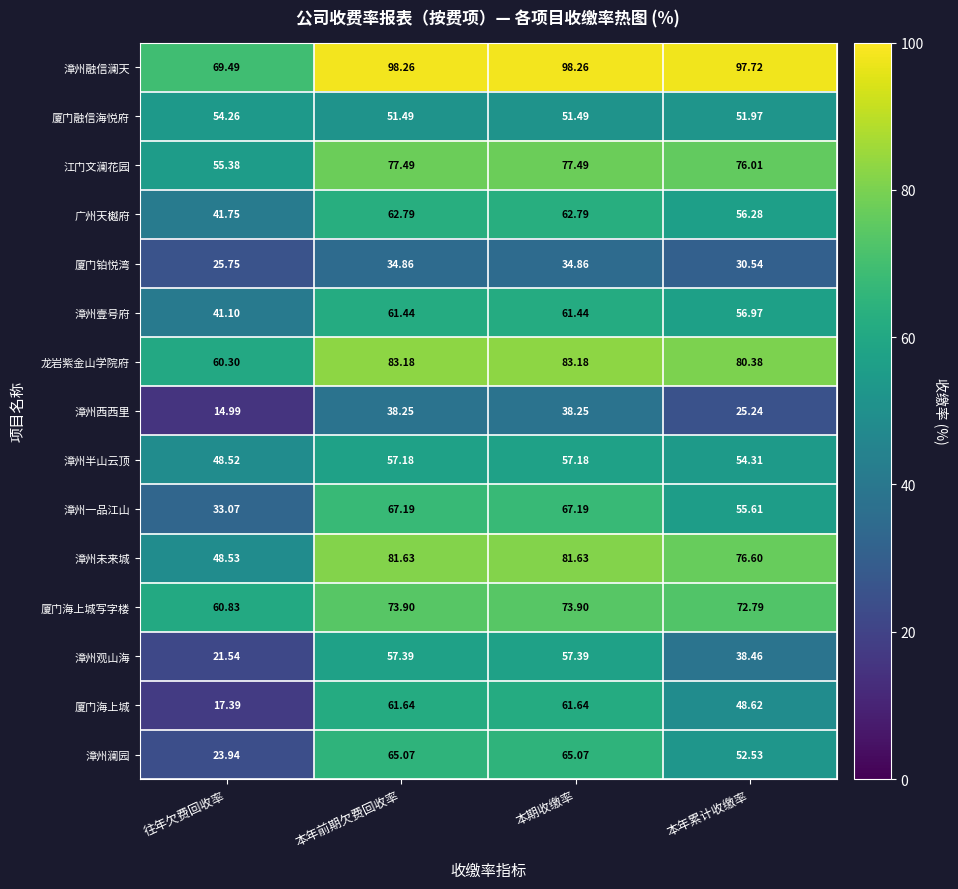

Count the number of data series in this chart.

15